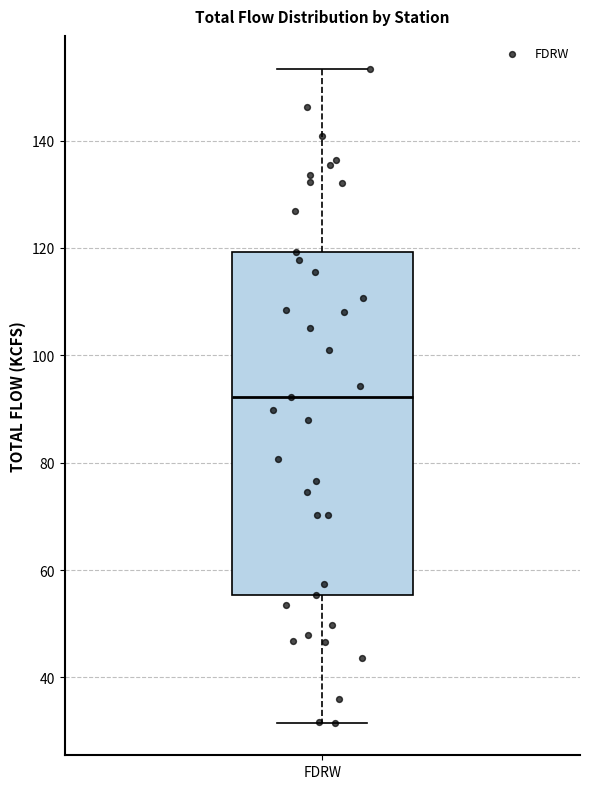

Where is the lower edge of the box for FDRW on the y-axis? The values are not printed on the chart, so give them approximately, as read against the axis.

56